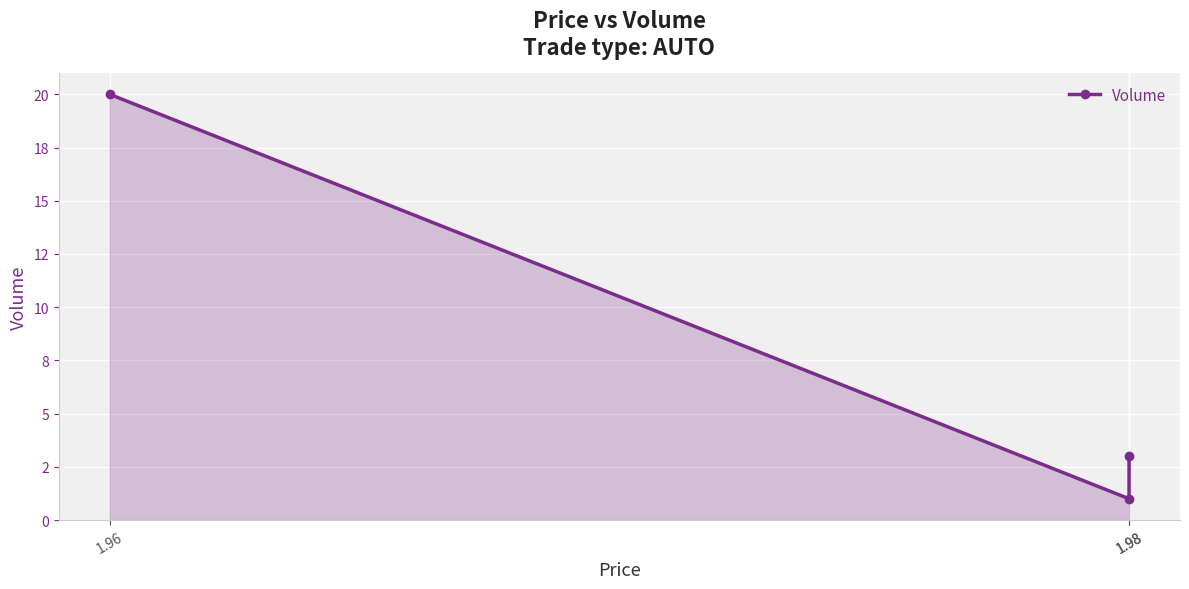

Where does the data first go above 3?

1.96